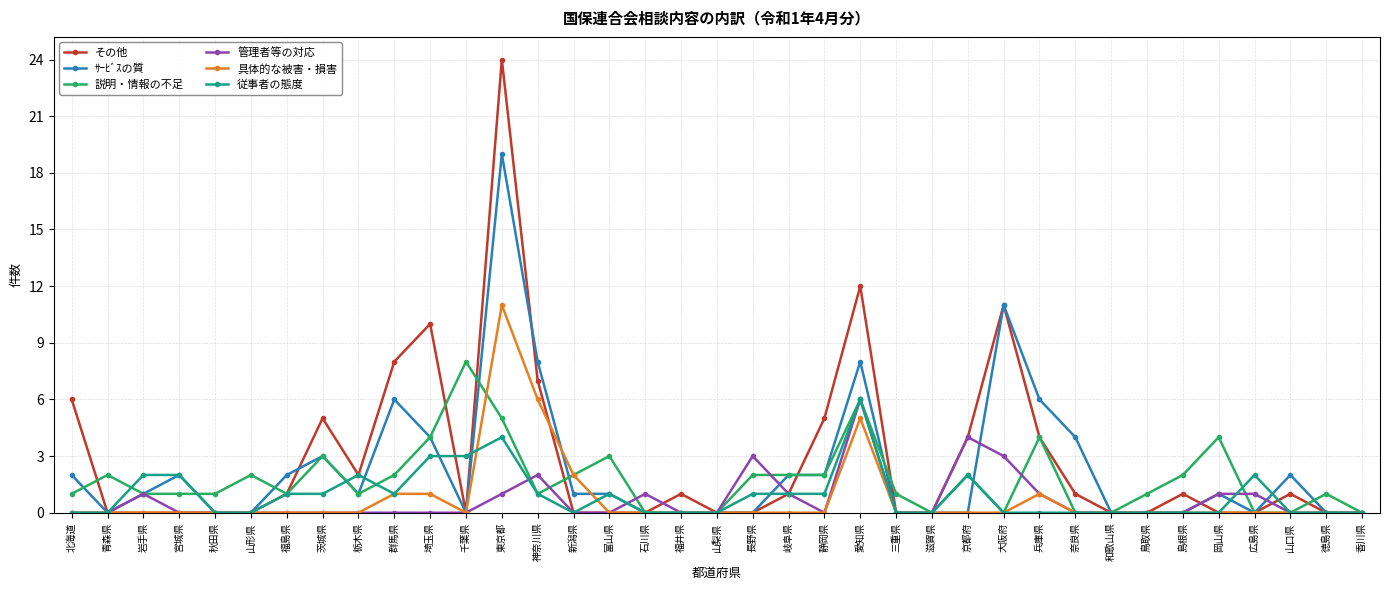

Which label corresponds to the largest value in the chart?

東京都